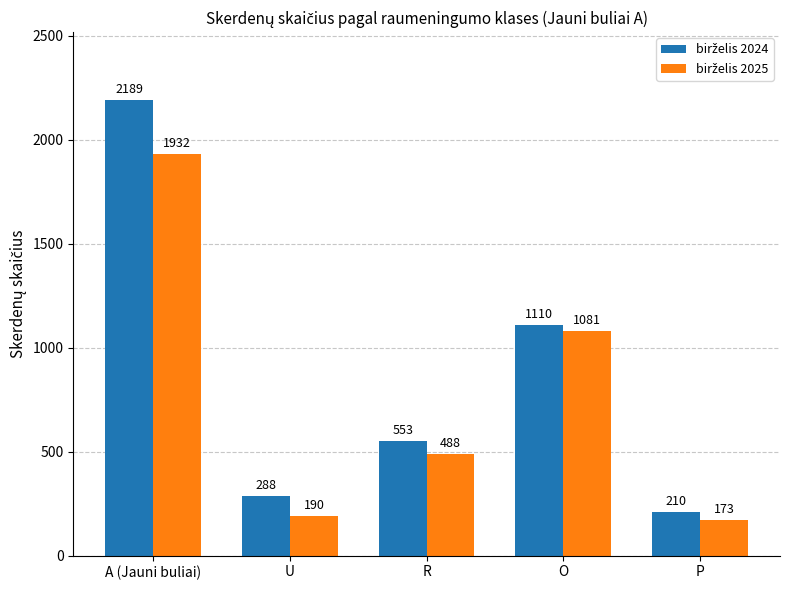

What is the maximum value shown in the chart?

2189